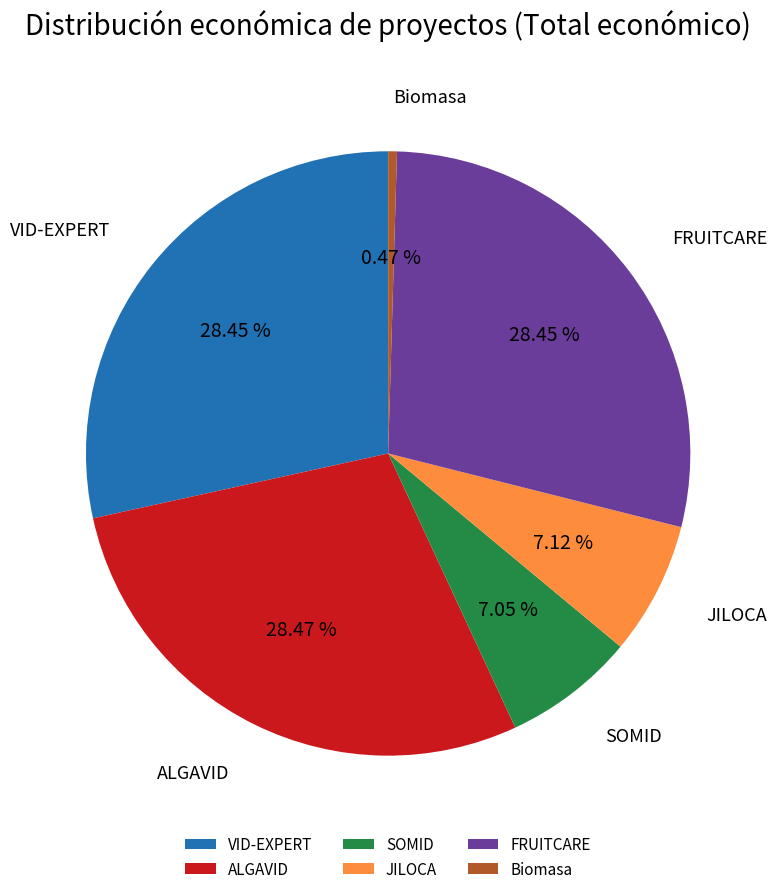

To the nearest percent, what is the average slice percentage?

17%